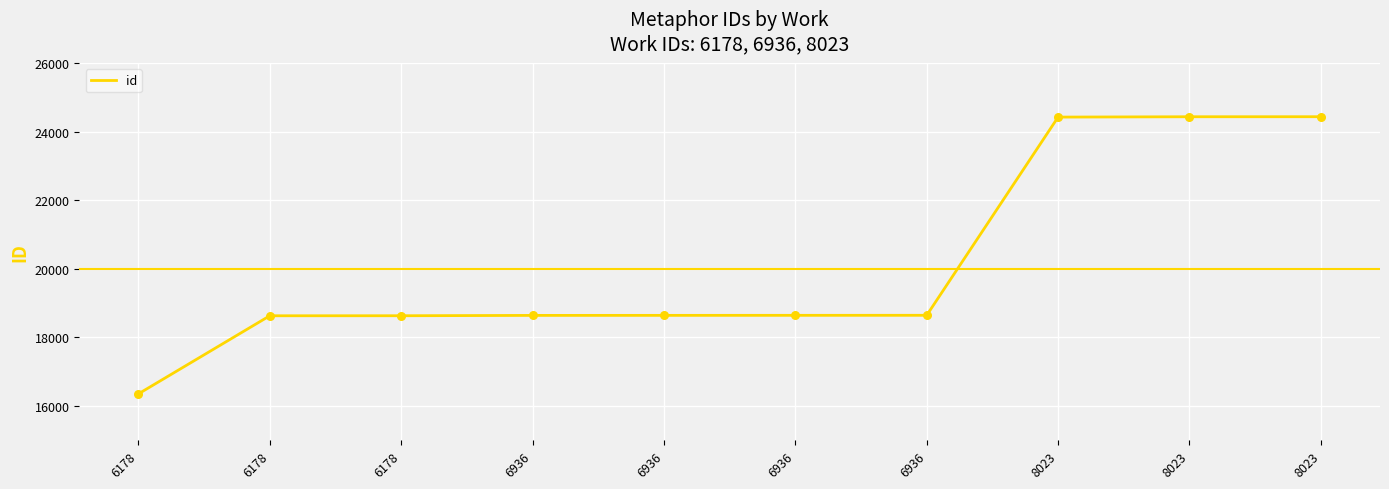

What is the change in value from 6178 to 8023?

+8081